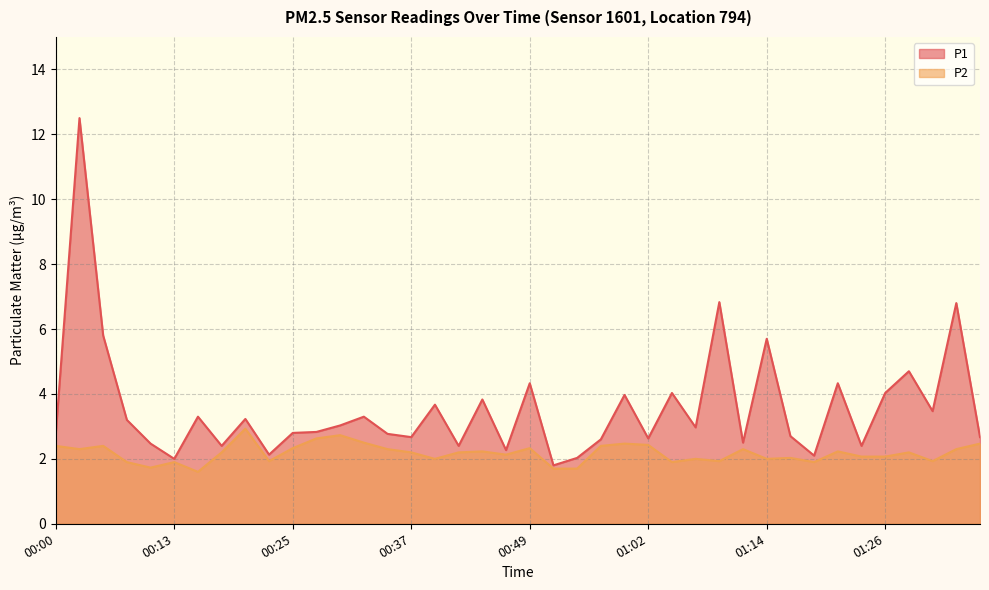

True or false: P2 has a value of 2.2 at 01:29.

True